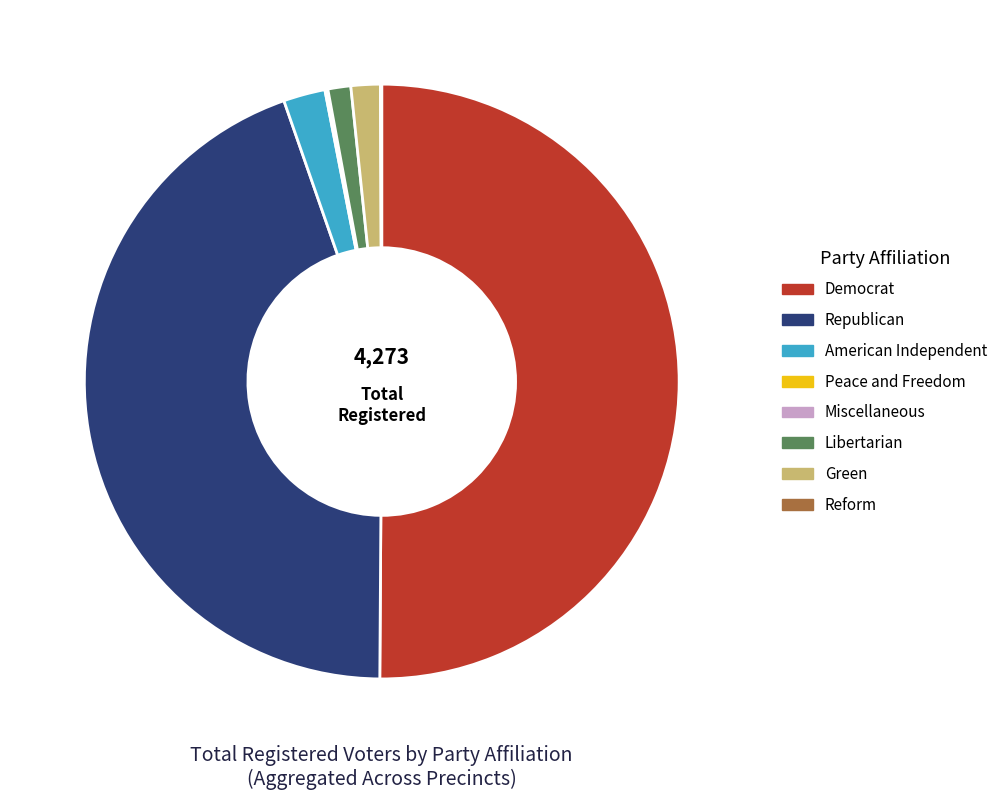

What is the majority slice?

Democrat